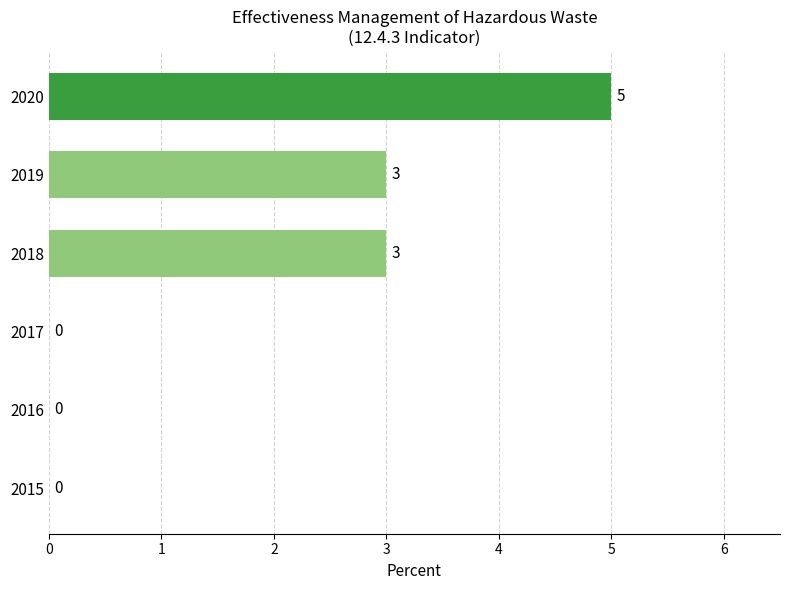

True or false: the data shows 0 at 2016.

True